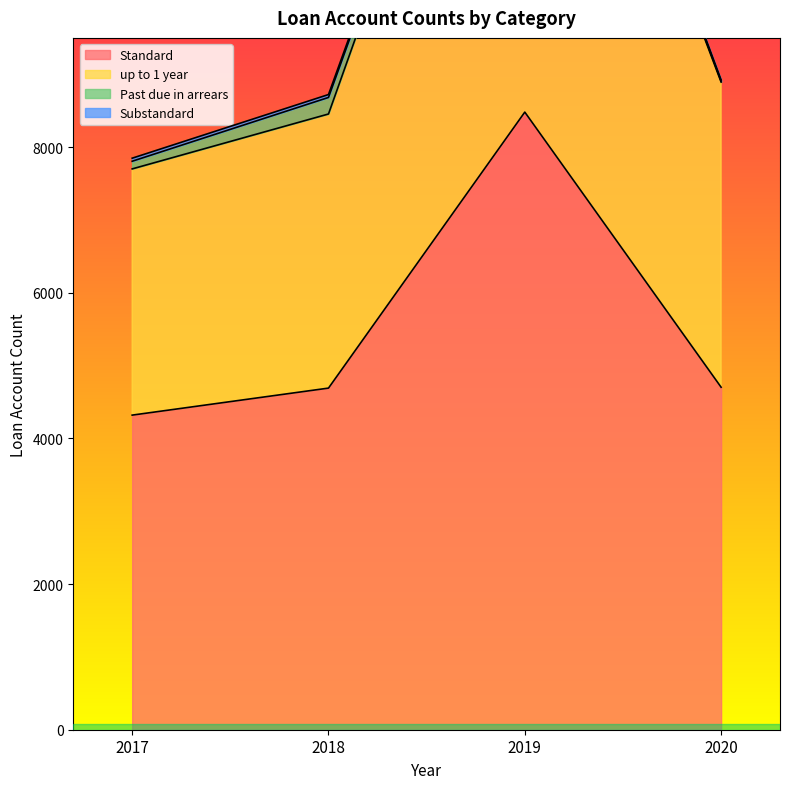

What is the highest value of the Standard series?

8481